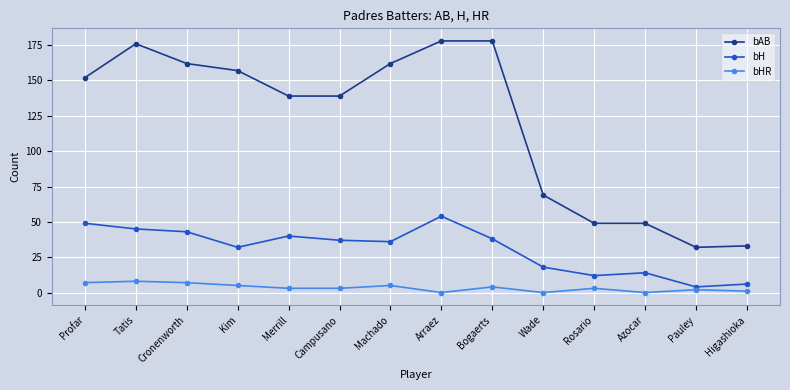

Which category has the highest value in the bH series?

Arraez